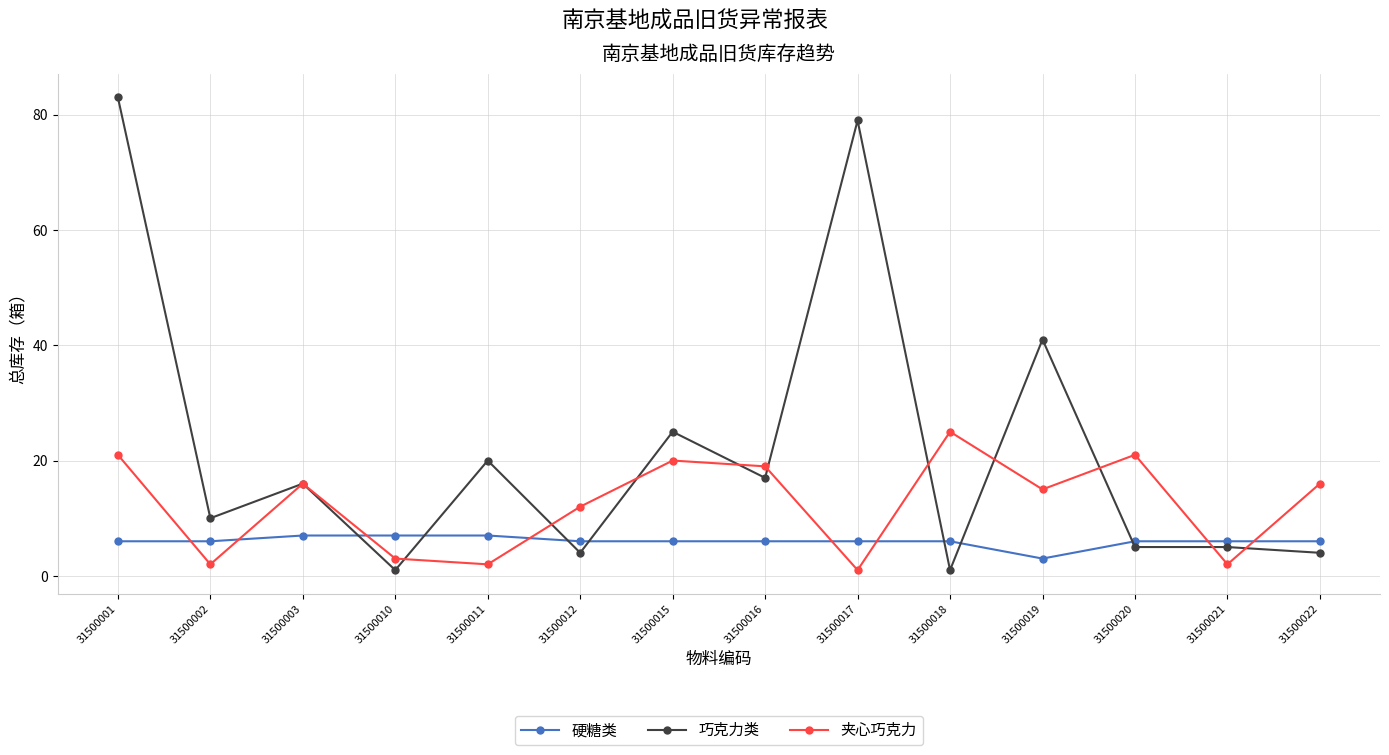

What is the value of the 巧克力类 point at the 1st from the left?

83